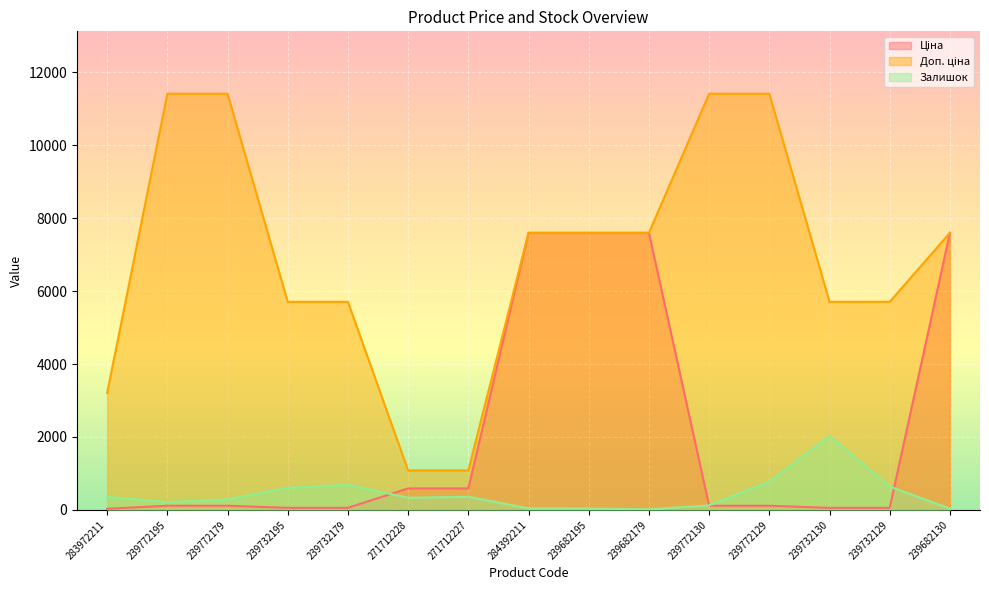

What is the greatest value displayed?

11410.0